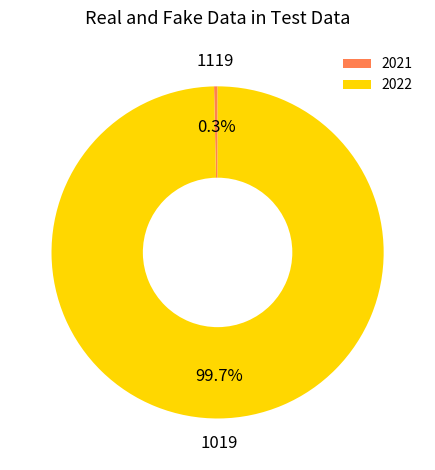

Which category has the biggest portion of the pie?

2022